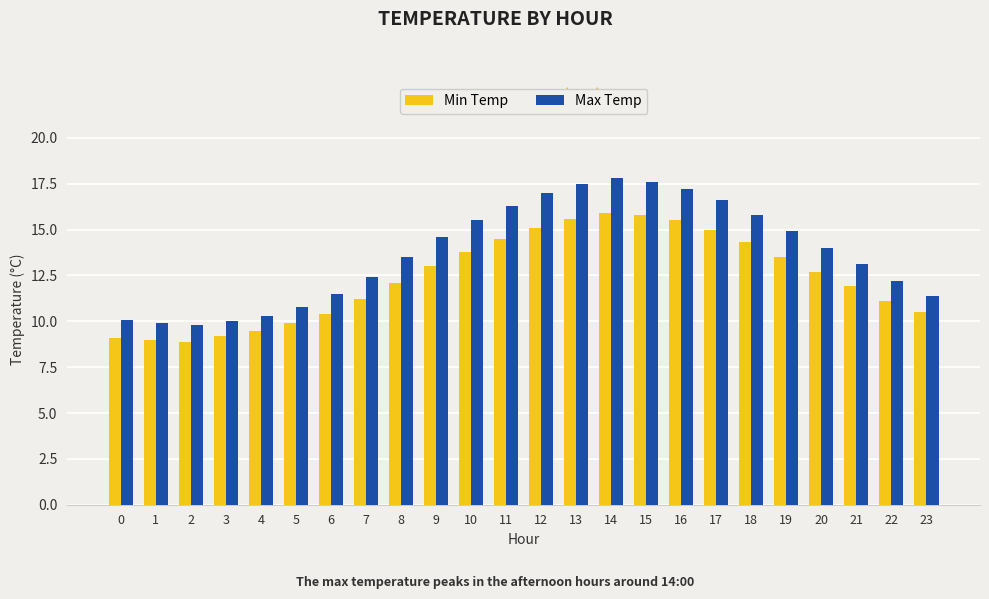

Rank the series by their maximum value, from highest to lowest.

Max Temp, Min Temp